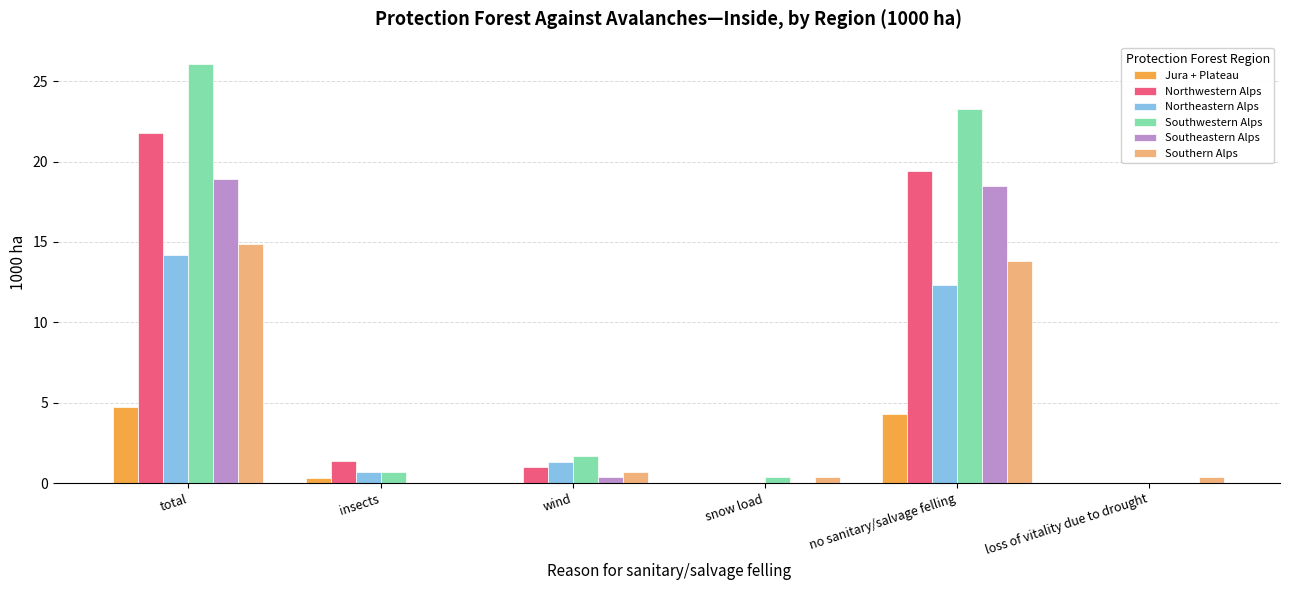

Is it true that Southwestern Alps equals 26.1 at total?

True